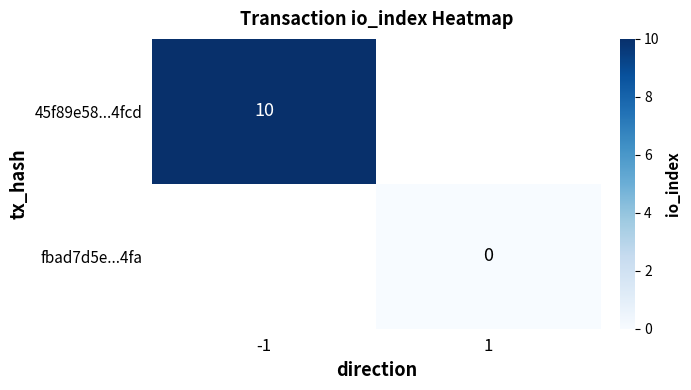

The 45f89e58...4fcd series shows 16 at -1. True or false?

False